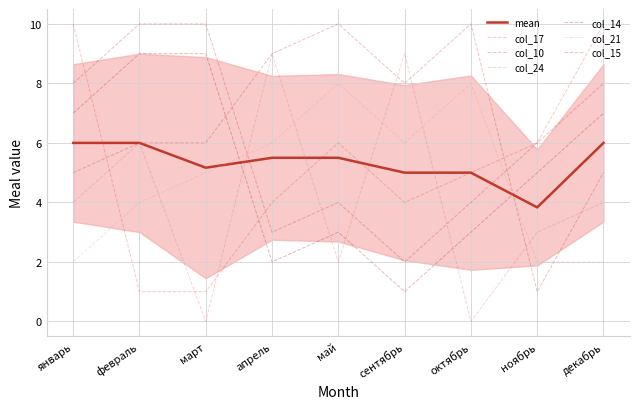

How many times do col_15 and col_24 cross each other?

4